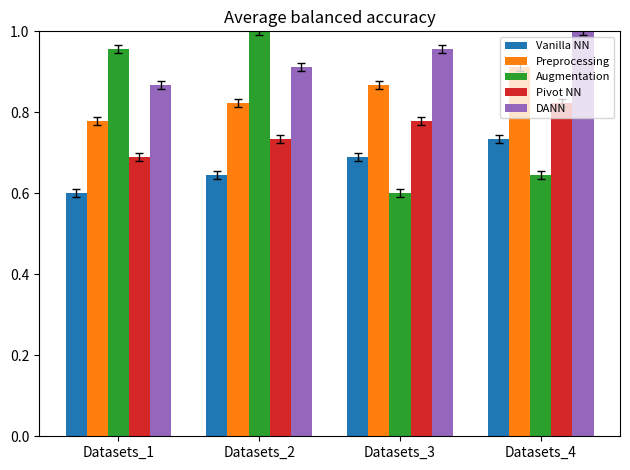

List the labels in order of Augmentation value, largest first.

Datasets_2, Datasets_1, Datasets_4, Datasets_3